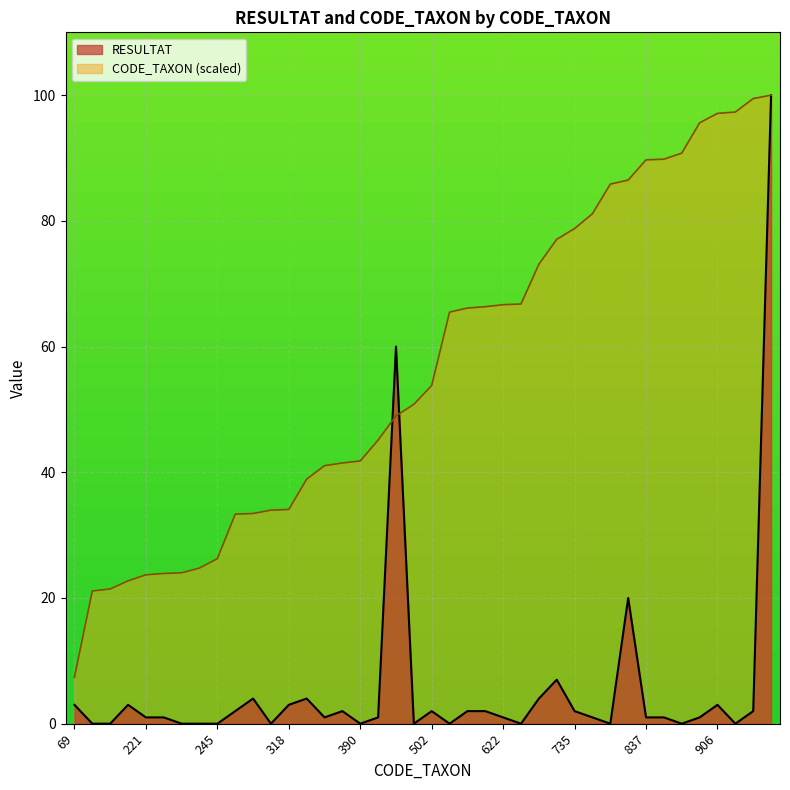

What is the average value of the CODE_TAXON series?

56.6